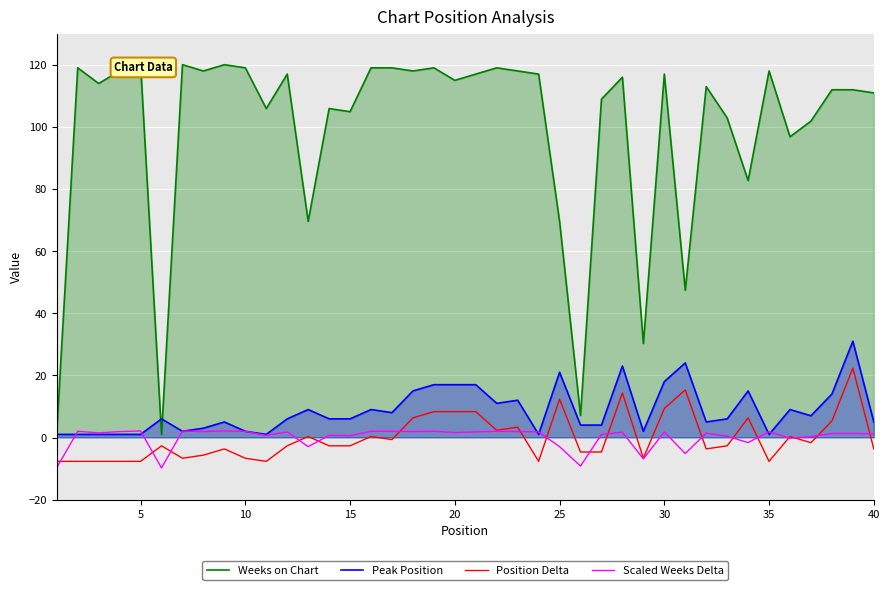

What is the highest value of the Position Delta series?

22.3